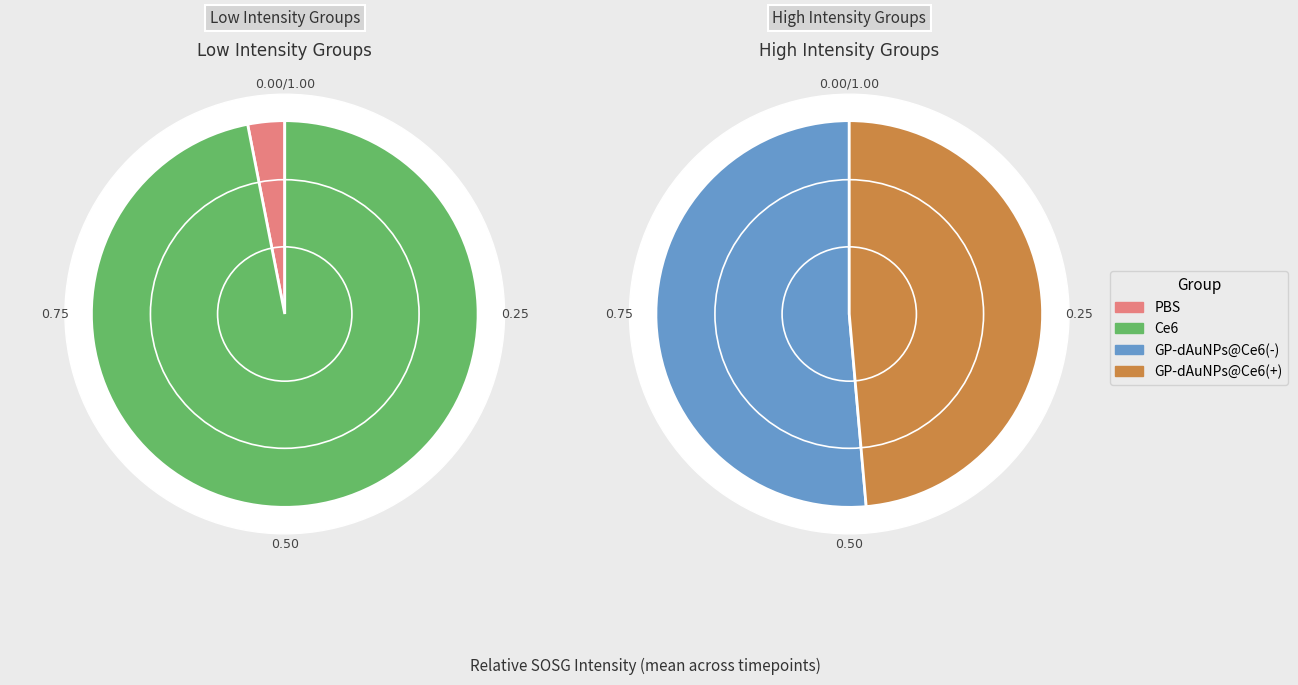

Do 15min and 5min together represent more than half of the pie?

No